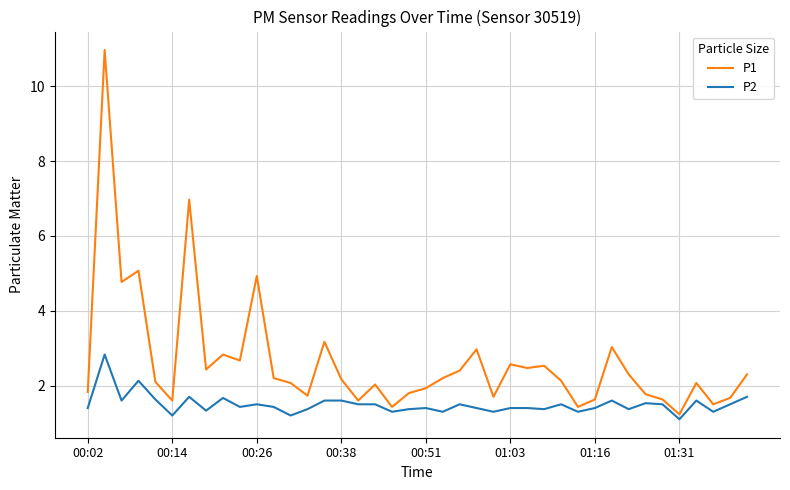

Which series has the widest spread of values?

P1